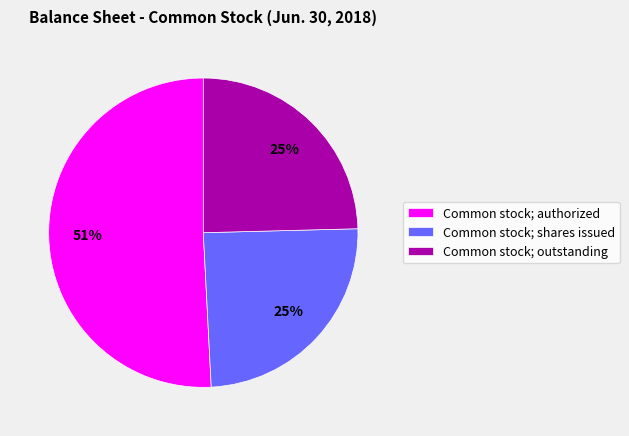

Which has a higher value, Common stock; shares issued or Common stock; authorized?

Common stock; authorized